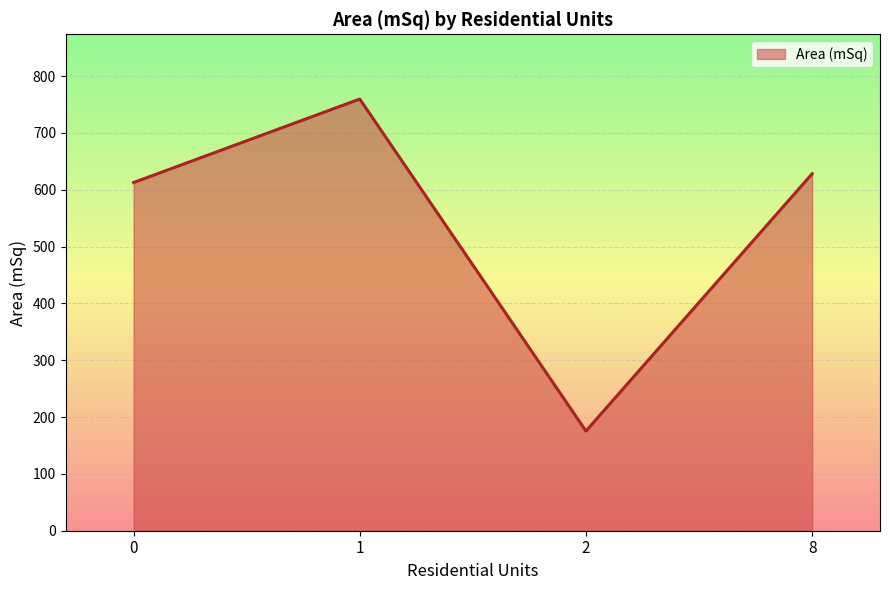

Is it true that the value at 1 is 442.5?

False